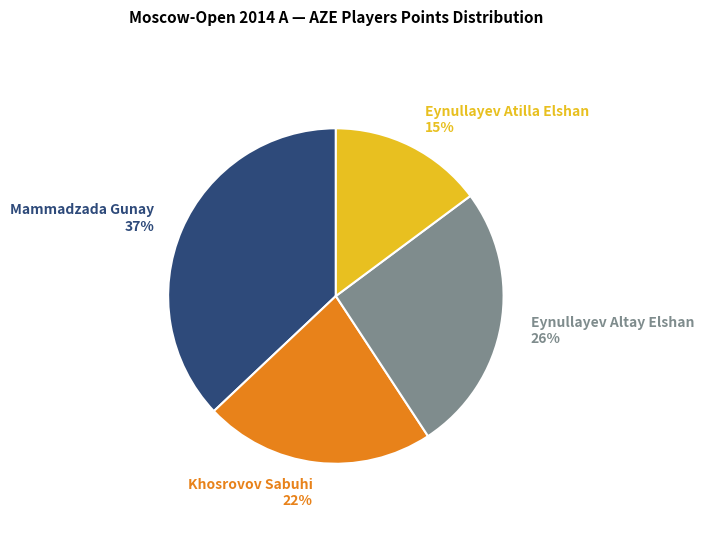

To the nearest percent, what is the difference between the largest and smallest slice percentages?

22%